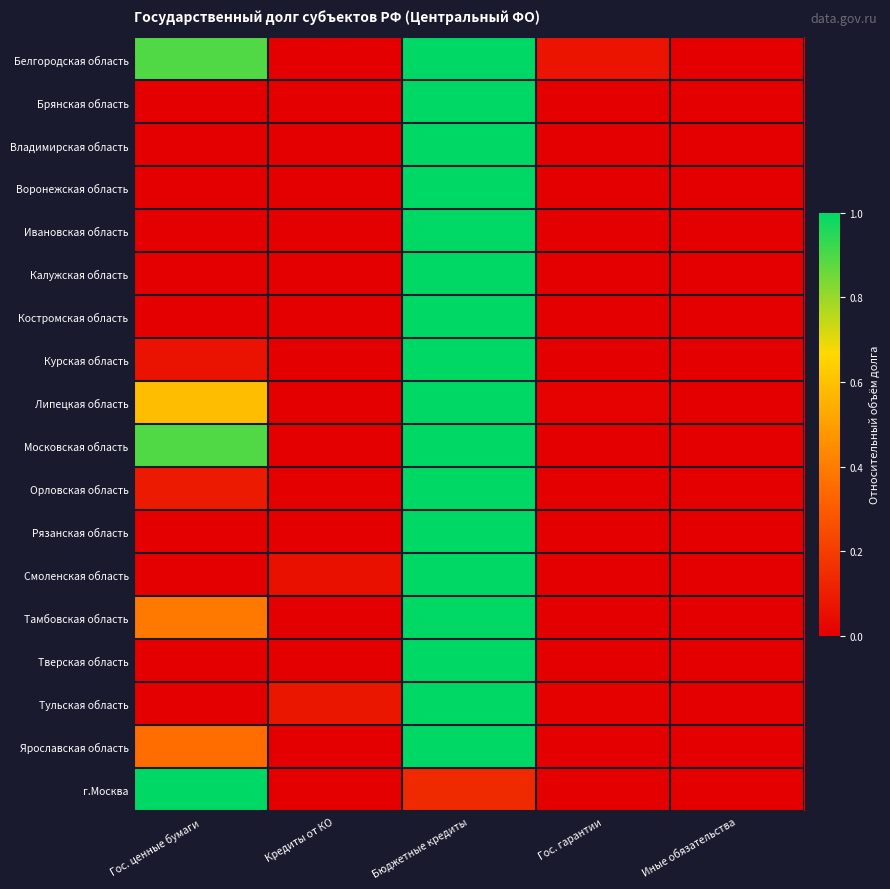

Reading left to right, extract all data points from this chart.

Белгородская область: Гос. ценные бумаги=0.9	Кредиты от КО=0.0	Бюджетные кредиты=1.0	Гос. гарантии=0.1	Иные обязательства=0.0
Брянская область: Гос. ценные бумаги=0.0	Кредиты от КО=0.0	Бюджетные кредиты=1.0	Гос. гарантии=0.0	Иные обязательства=0.0
Владимирская область: Гос. ценные бумаги=0.0	Кредиты от КО=0.0	Бюджетные кредиты=1.0	Гос. гарантии=0.0	Иные обязательства=0.0
Воронежская область: Гос. ценные бумаги=0.0	Кредиты от КО=0.0	Бюджетные кредиты=1.0	Гос. гарантии=0.0	Иные обязательства=0.0
Ивановская область: Гос. ценные бумаги=0.0	Кредиты от КО=0.0	Бюджетные кредиты=1.0	Гос. гарантии=0.0	Иные обязательства=0.0
Калужская область: Гос. ценные бумаги=0.0	Кредиты от КО=0.0	Бюджетные кредиты=1.0	Гос. гарантии=0.0	Иные обязательства=0.0
Костромская область: Гос. ценные бумаги=0.0	Кредиты от КО=0.0	Бюджетные кредиты=1.0	Гос. гарантии=0.0	Иные обязательства=0.0
Курская область: Гос. ценные бумаги=0.1	Кредиты от КО=0.0	Бюджетные кредиты=1.0	Гос. гарантии=0.0	Иные обязательства=0.0
Липецкая область: Гос. ценные бумаги=0.6	Кредиты от КО=0.0	Бюджетные кредиты=1.0	Гос. гарантии=0.0	Иные обязательства=0.0
Московская область: Гос. ценные бумаги=0.9	Кредиты от КО=0.0	Бюджетные кредиты=1.0	Гос. гарантии=0.0	Иные обязательства=0.0
Орловская область: Гос. ценные бумаги=0.1	Кредиты от КО=0.0	Бюджетные кредиты=1.0	Гос. гарантии=0.0	Иные обязательства=0.0
Рязанская область: Гос. ценные бумаги=0.0	Кредиты от КО=0.0	Бюджетные кредиты=1.0	Гос. гарантии=0.0	Иные обязательства=0.0
Смоленская область: Гос. ценные бумаги=0.0	Кредиты от КО=0.1	Бюджетные кредиты=1.0	Гос. гарантии=0.0	Иные обязательства=0.0
Тамбовская область: Гос. ценные бумаги=0.4	Кредиты от КО=0.0	Бюджетные кредиты=1.0	Гос. гарантии=0.0	Иные обязательства=0.0
Тверская область: Гос. ценные бумаги=0.0	Кредиты от КО=0.0	Бюджетные кредиты=1.0	Гос. гарантии=0.0	Иные обязательства=0.0
Тульская область: Гос. ценные бумаги=0.0	Кредиты от КО=0.1	Бюджетные кредиты=1.0	Гос. гарантии=0.0	Иные обязательства=0.0
Ярославская область: Гос. ценные бумаги=0.4	Кредиты от КО=0.0	Бюджетные кредиты=1.0	Гос. гарантии=0.0	Иные обязательства=0.0
г.Москва: Гос. ценные бумаги=1.0	Кредиты от КО=0.0	Бюджетные кредиты=0.1	Гос. гарантии=0.0	Иные обязательства=0.0